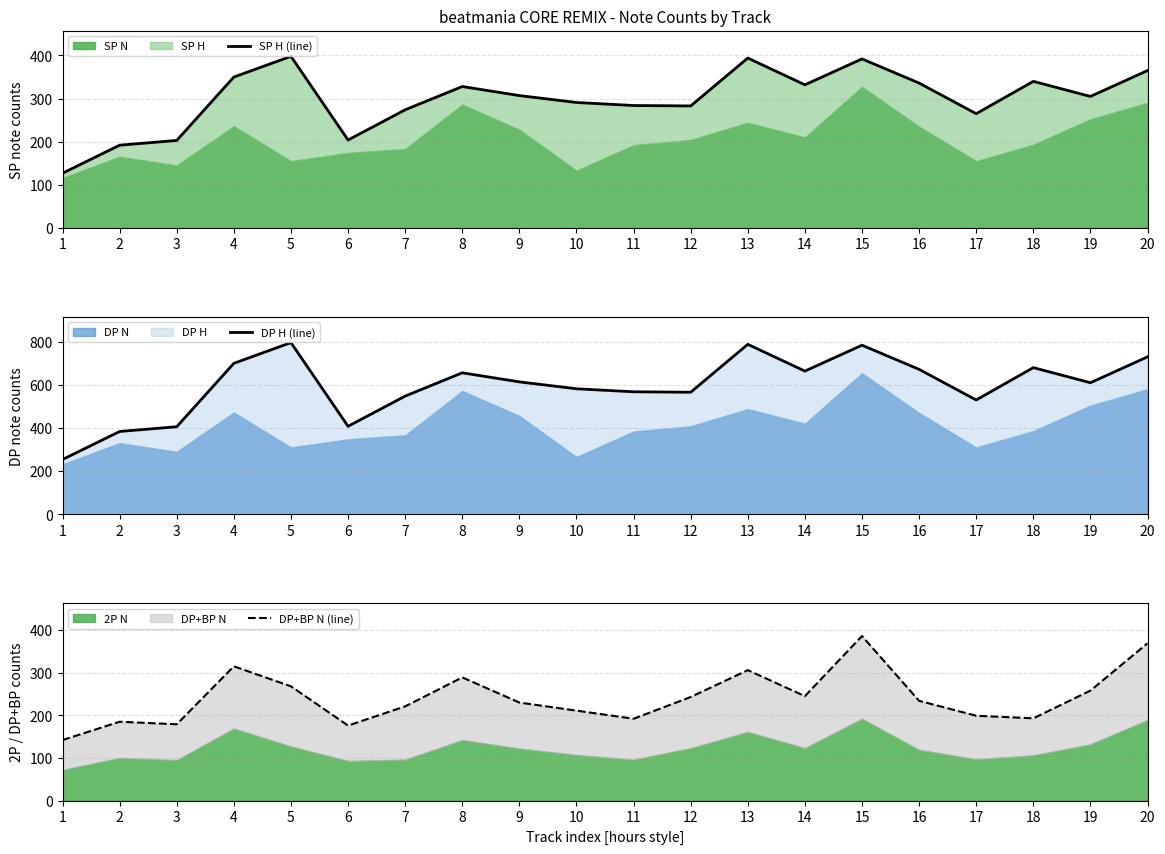

What is the spread (max minus min) of values at 5?

528